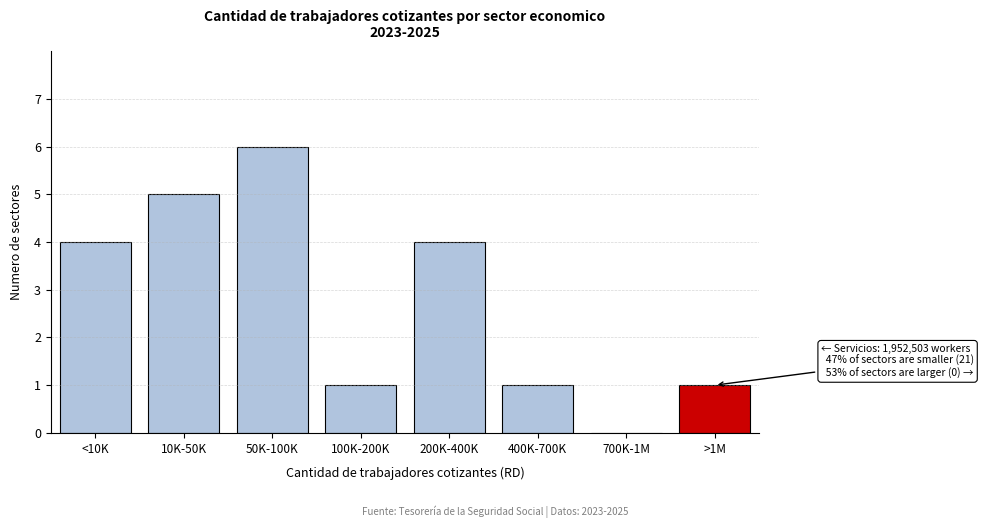

Reading left to right, what are all the values shown in this chart?

<10K=4	10K-50K=5	50K-100K=6	100K-200K=1	200K-400K=4	400K-700K=1	700K-1M=0	>1M=1